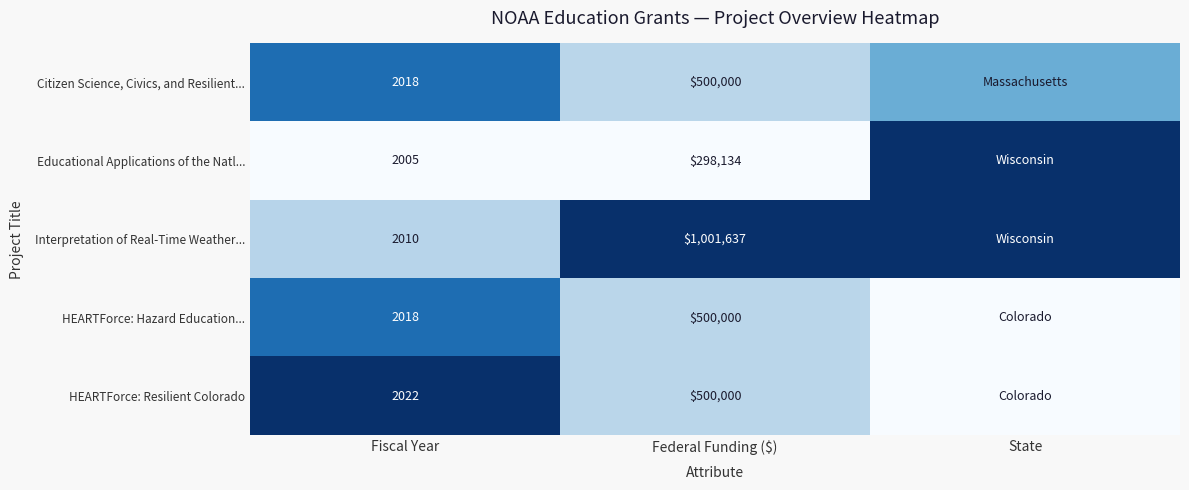

True or false: HEARTForce: Resilient Colorado has a value of 0.2 at Fiscal Year.

False